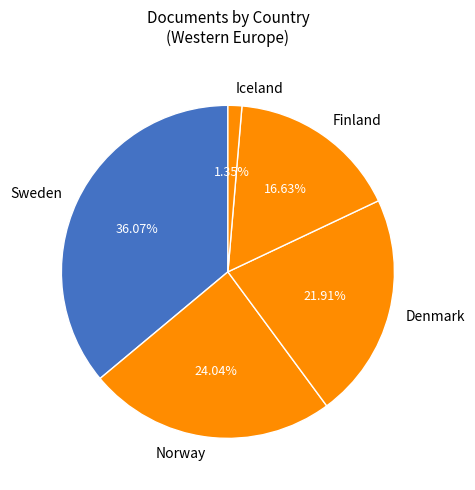

Between Denmark and Norway, which is larger?

Norway